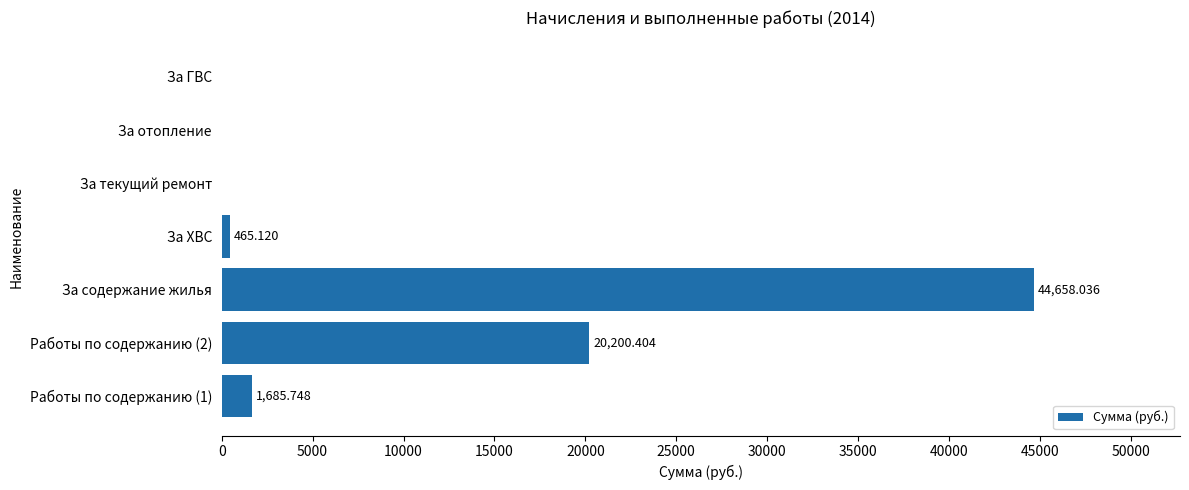

At which category does the chart reach its peak across all series?

За содержание жилья